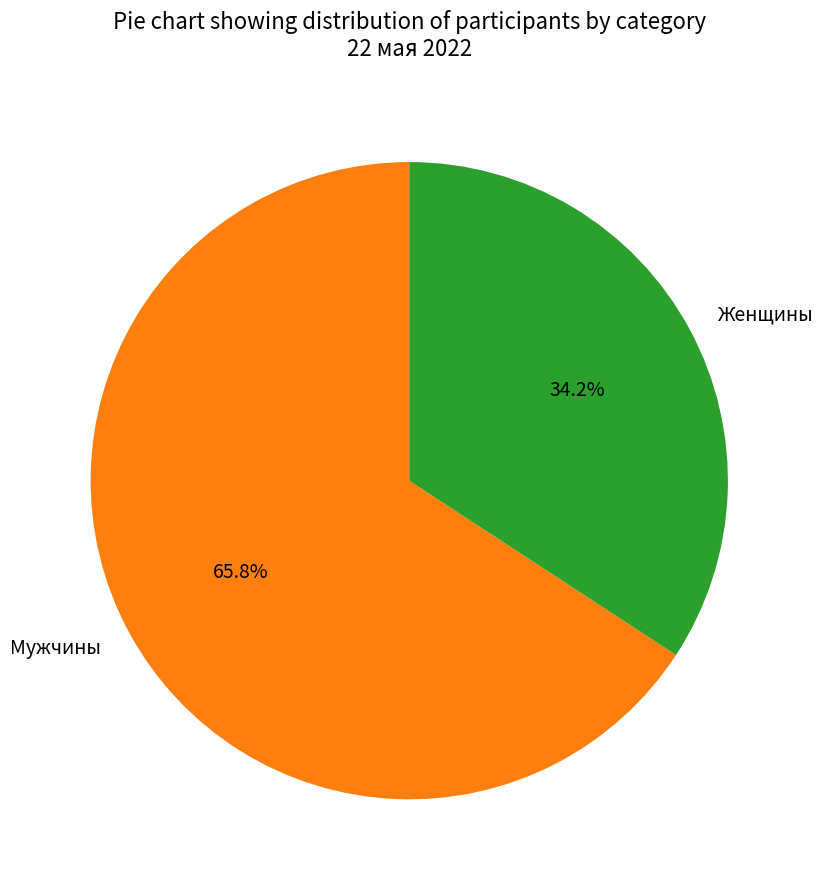

To the nearest percent, what is the average slice percentage?

50%